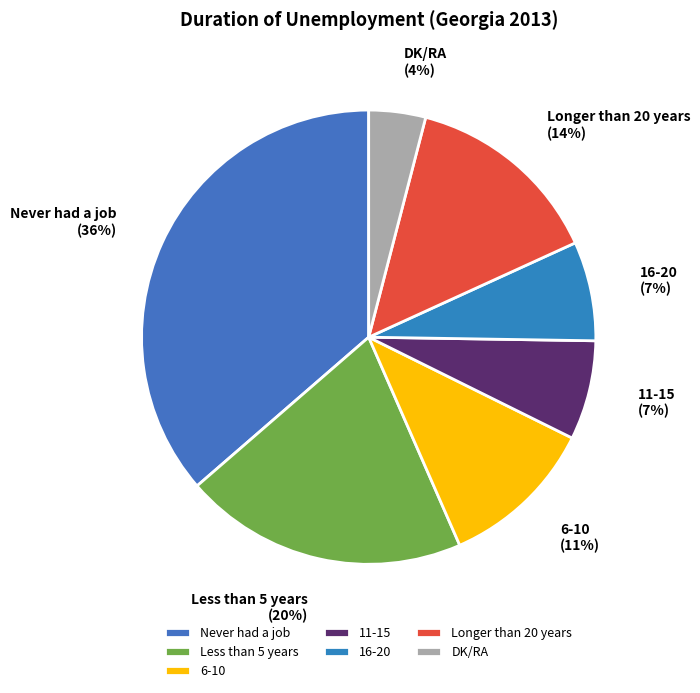

To the nearest percent, what is the difference between the largest and smallest slice percentages?

32%